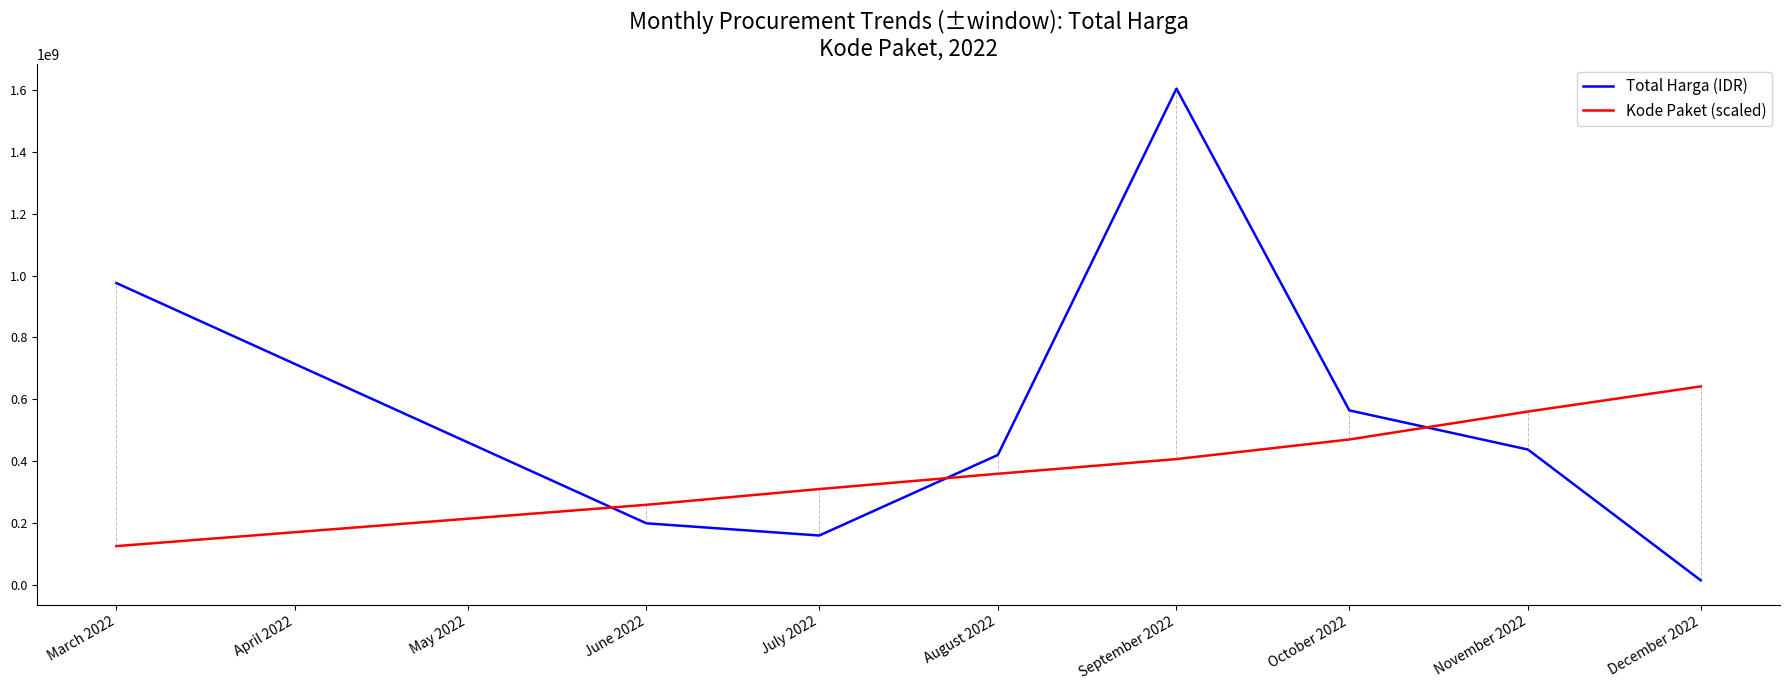

Which series has the widest spread of values?

Total Harga (IDR)